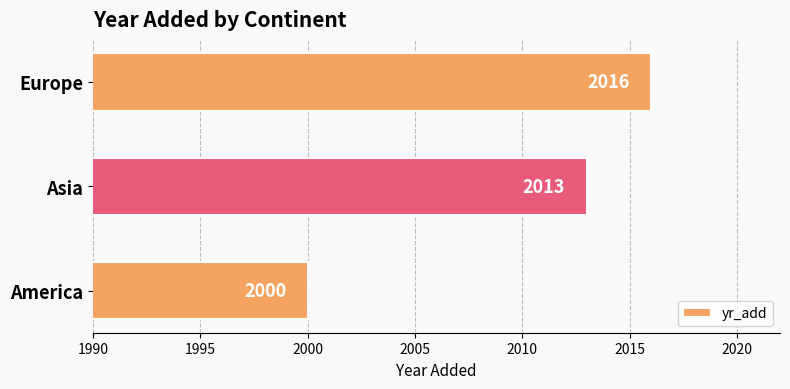

How many values are below 2013?

1